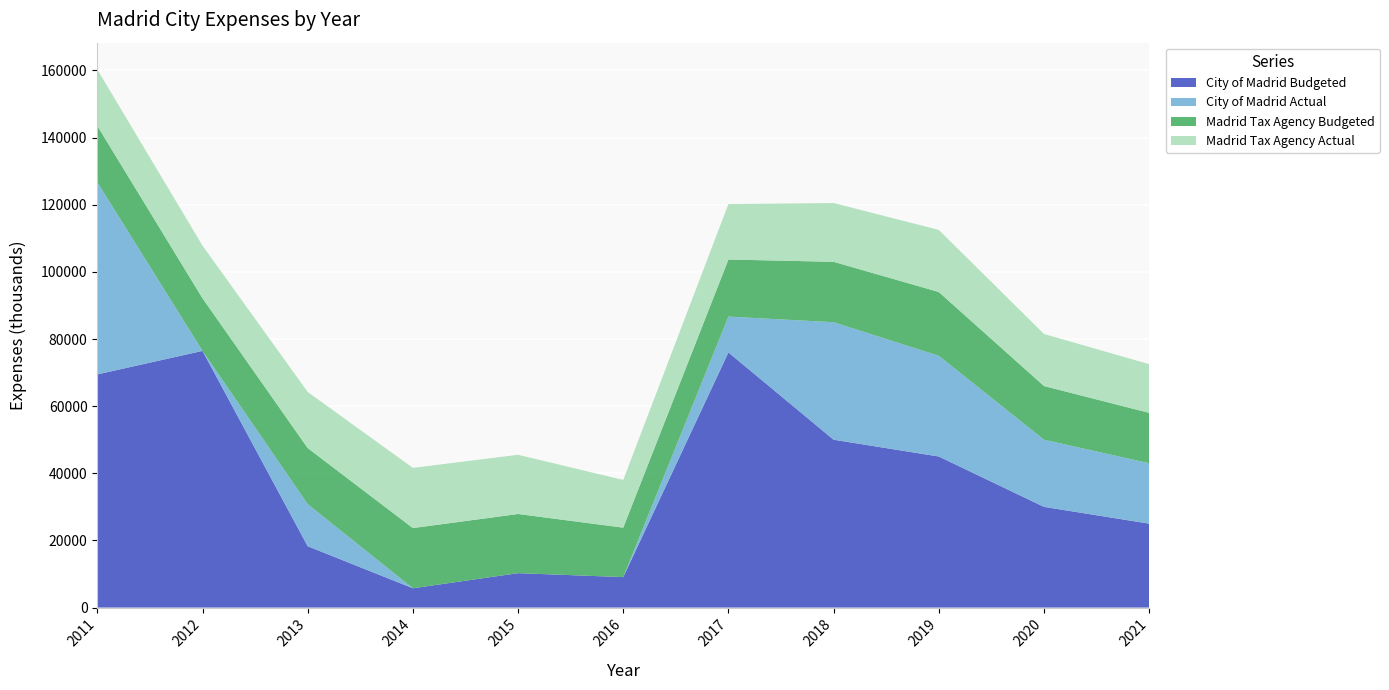

Reading left to right, what are all the values shown in this chart?

City of Madrid Budgeted: 69455.5	76460.0	18275.5	5750.0	10250.0	9075.0	76000.0	50000.0	45000.0	30000.0	25000.0
City of Madrid Actual: 57239.2	0.0	12525.5	0.0	0.0	0.0	10675.1	35000.0	30000.0	20000.0	18000.0
Madrid Tax Agency Budgeted: 16782.9	15672.2	16708.2	17930.4	17627.7	14727.0	17000.0	18000.0	19000.0	16000.0	15000.0
Madrid Tax Agency Actual: 16782.9	15672.2	16708.2	17930.4	17627.7	14214.4	16517.5	17500.0	18500.0	15500.0	14500.0